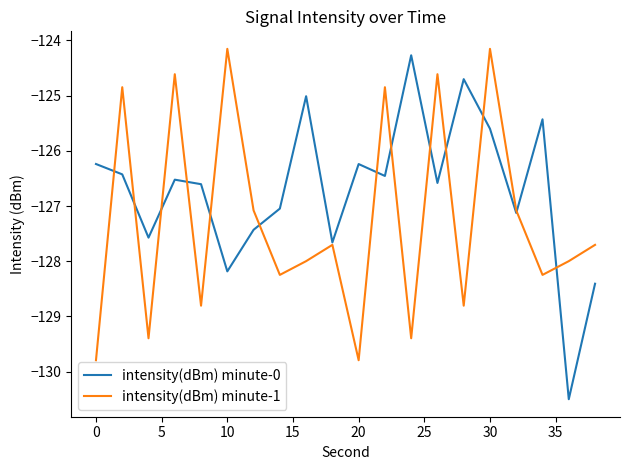

What is the maximum value for intensity(dBm) minute-1?

-124.2